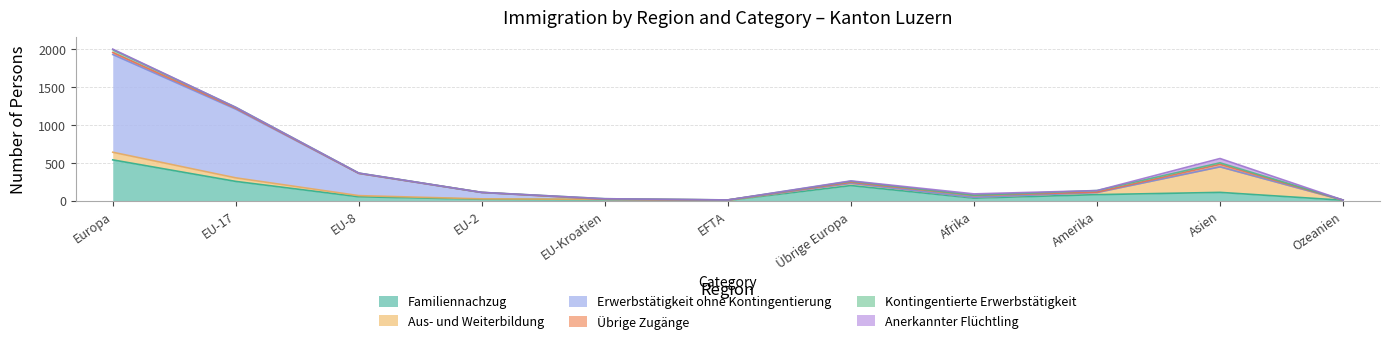

What is the maximum value shown in the chart?

1293